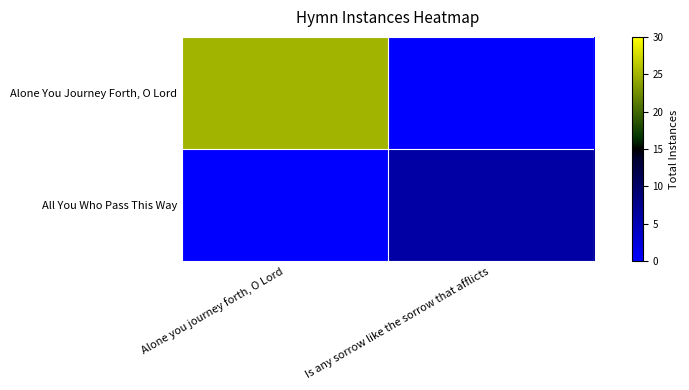

Which series changed the most between Alone you journey forth, O Lord and Is any sorrow like the sorrow that afflicts?

Alone You Journey Forth, O Lord